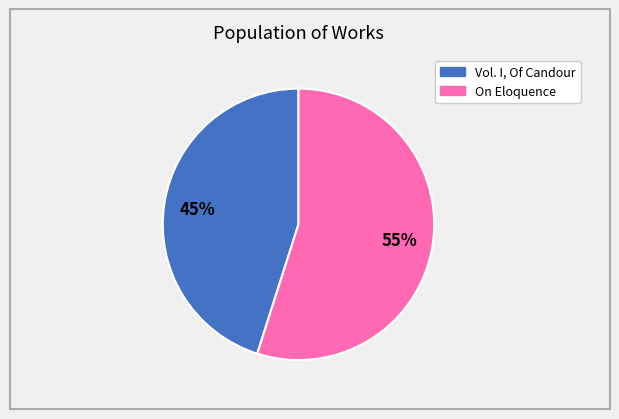

Approximately how many times larger is the value at On Eloquence compared to Vol. I, Of Candour?

1.2